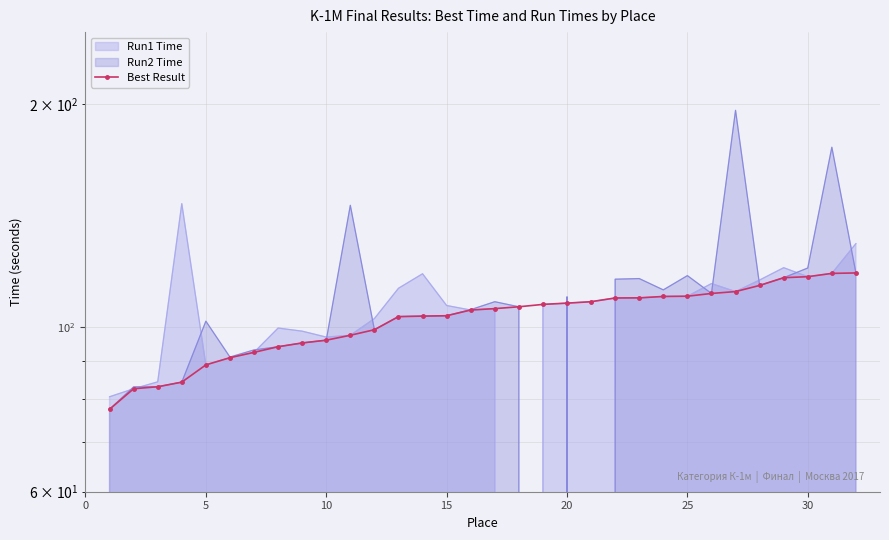

True or false: the data has more than 2 interior local peaks.

False